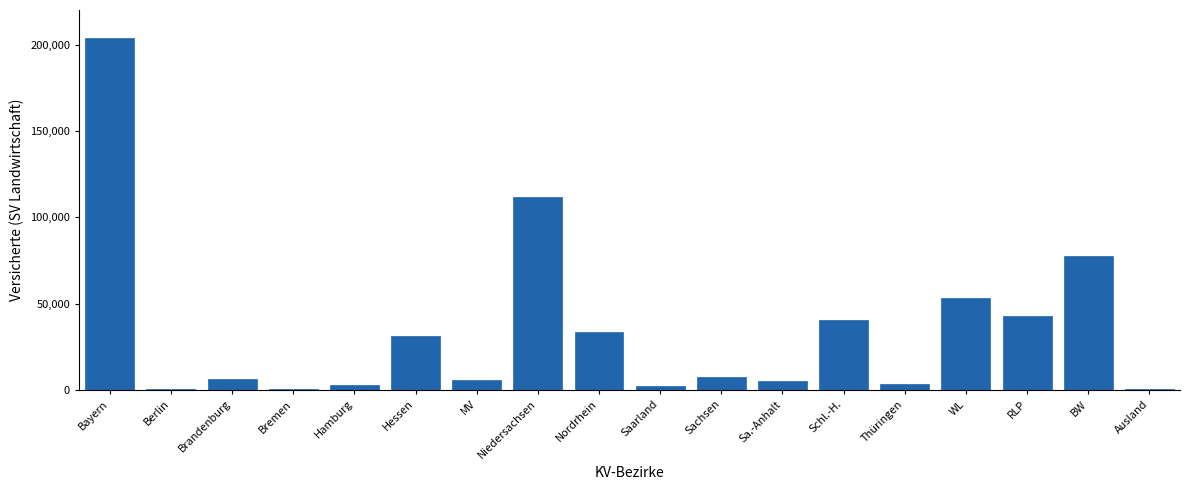

What is the greatest value displayed?

203535